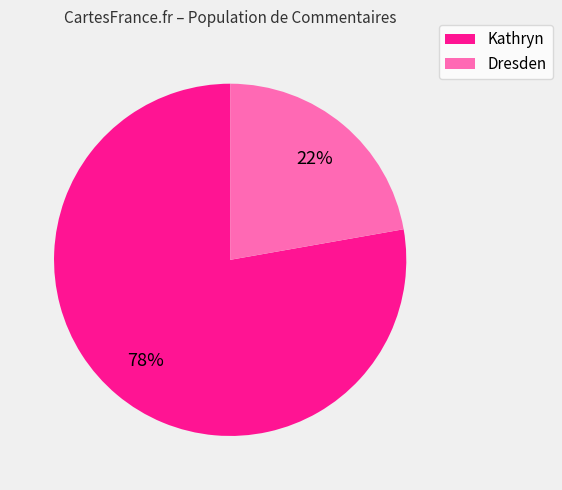

To the nearest percent, what is the average slice percentage?

50%